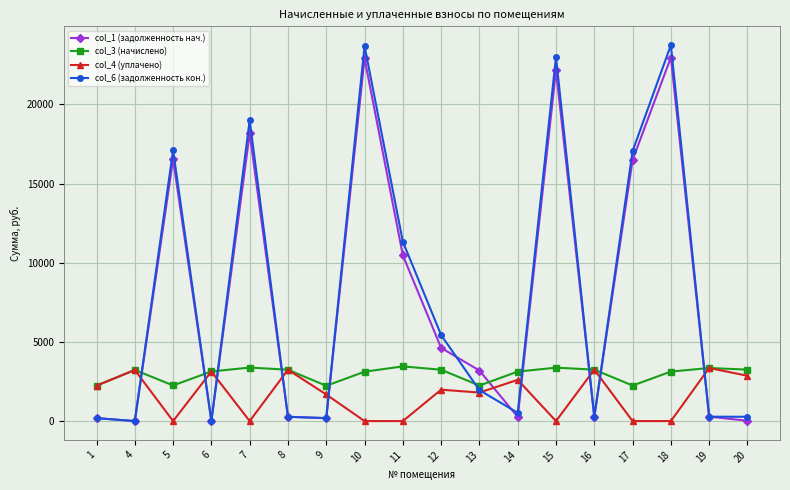

Is it true that col_6 (задолженность кон.) equals 2543.5 at 11?

False